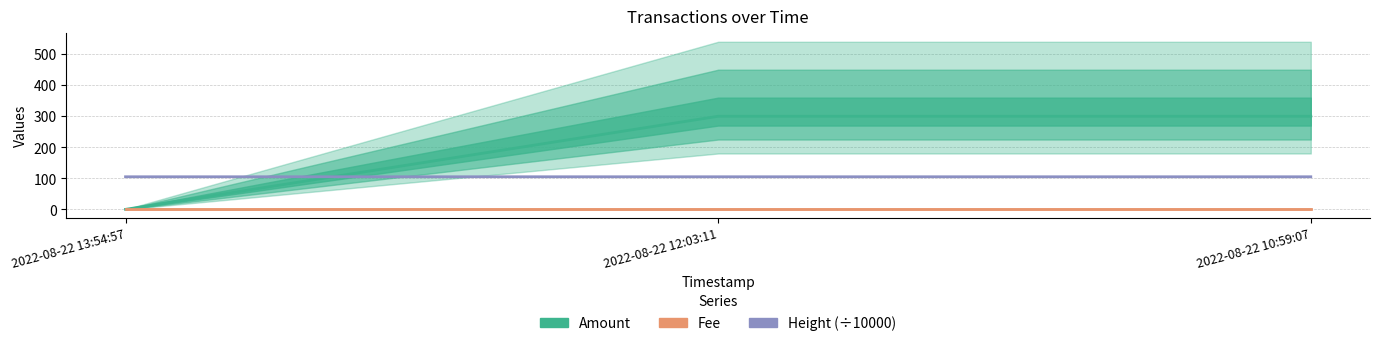

List the series in order of their peak value, lowest first.

Fee, Height (÷10000), Amount